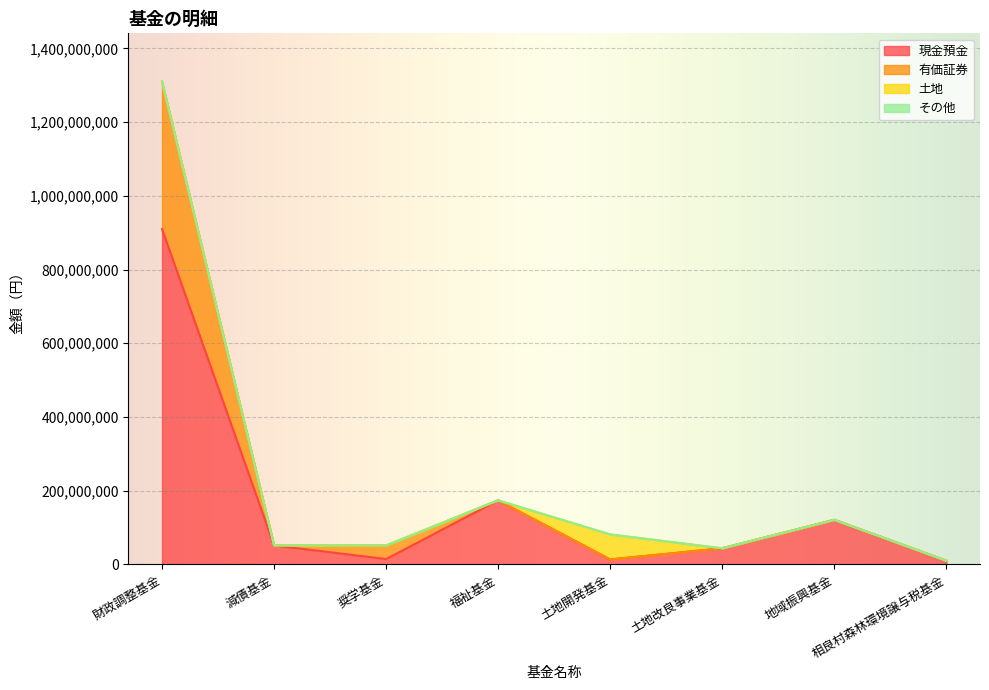

What is the greatest value displayed?

1309764034